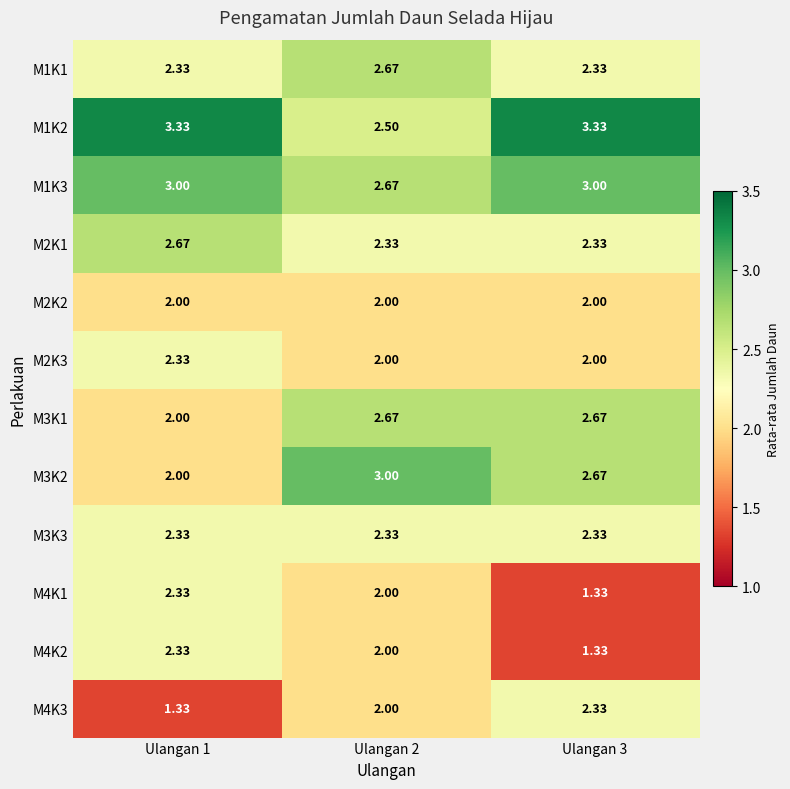

How many data points in M3K1 are above 2?

2